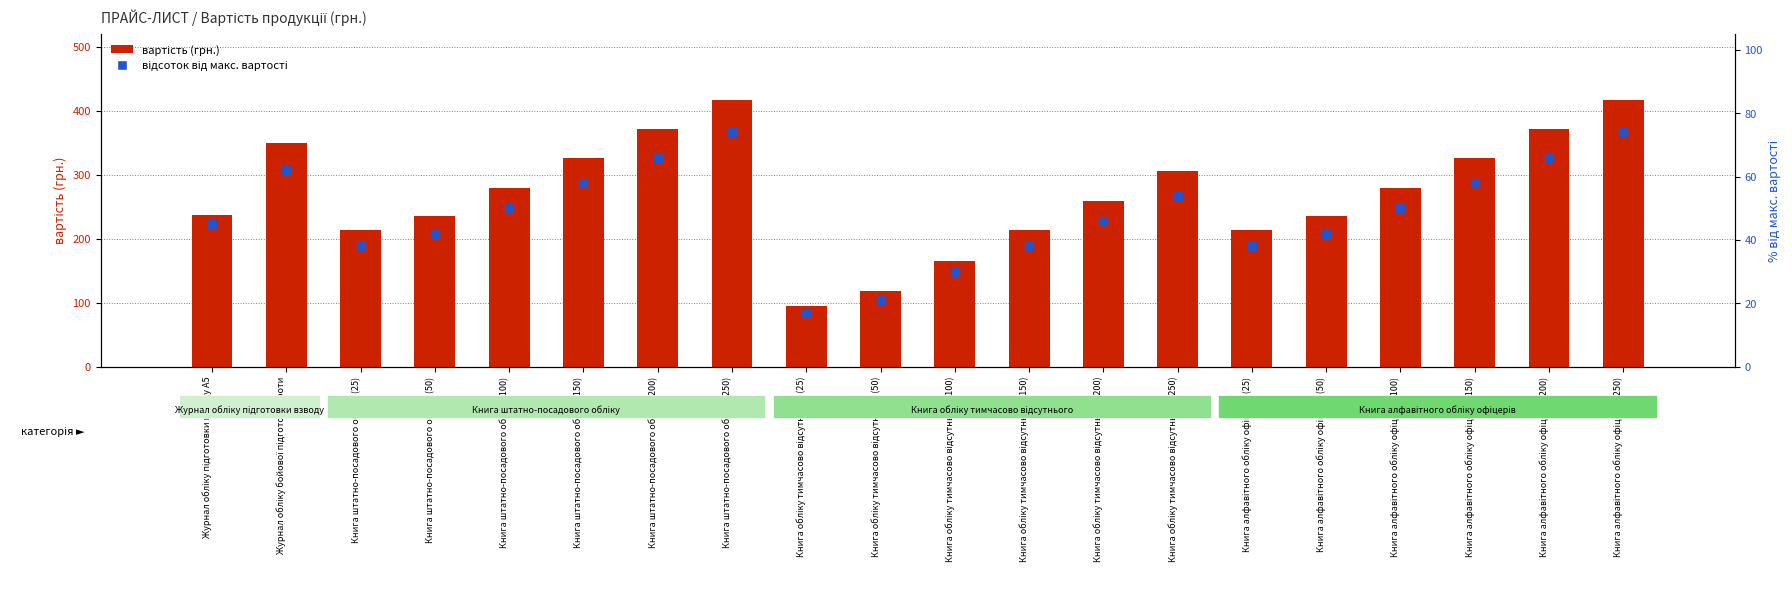

What are all the series names shown in the legend?

вартість (грн.), відсоток від макс. вартості